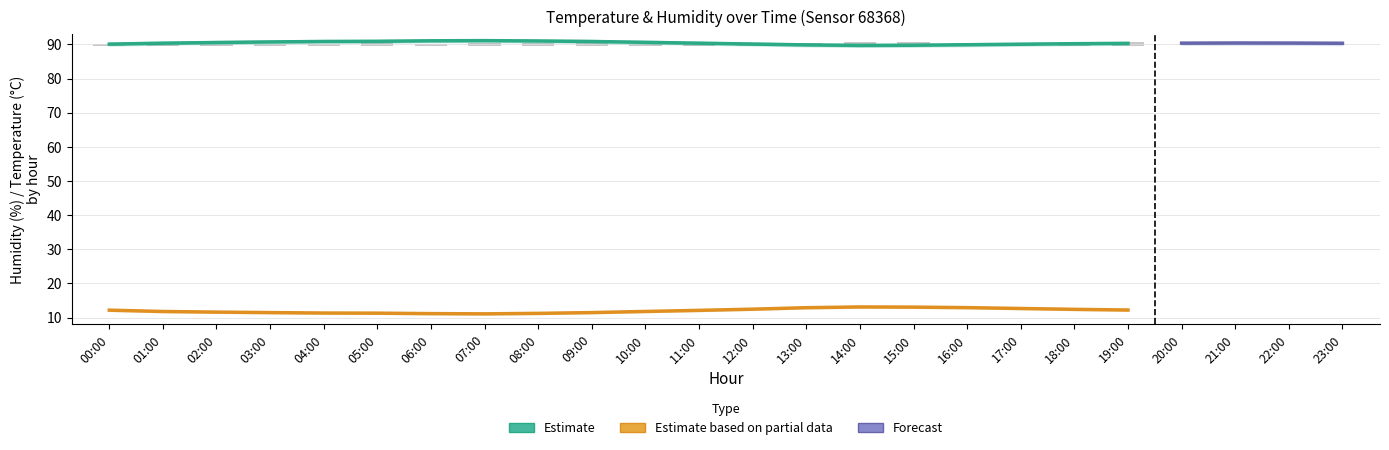

What is the difference between the temp_upper values at 15:00 and 04:00?

1.7